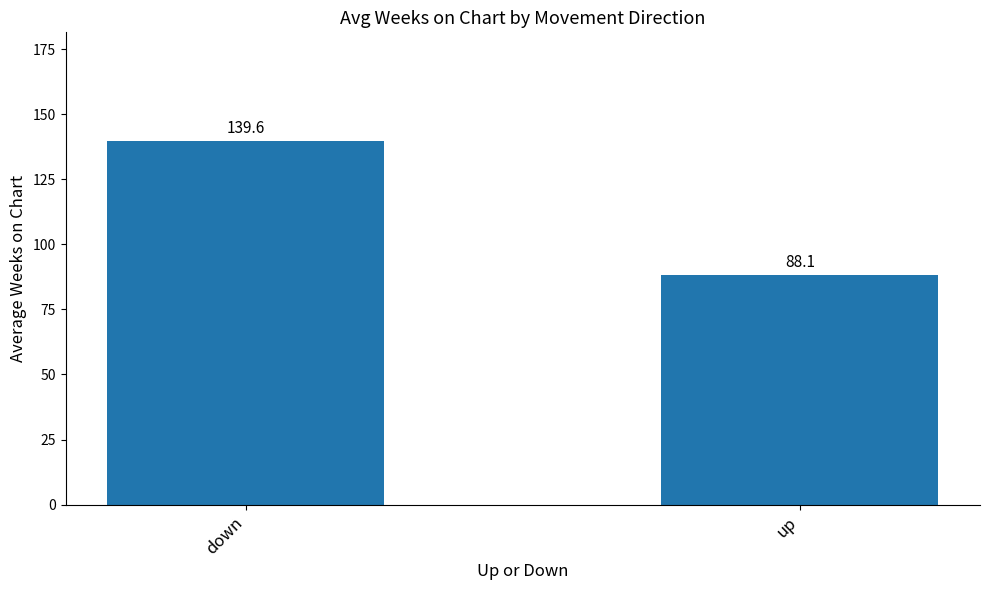

What is the difference between the values at up and down?

51.5